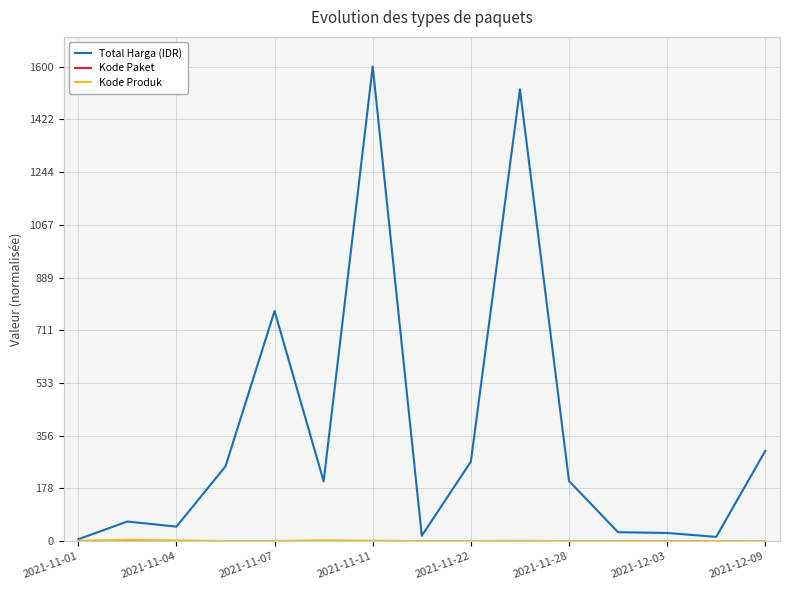

Which series has the largest range (max minus min)?

Total Harga (IDR)